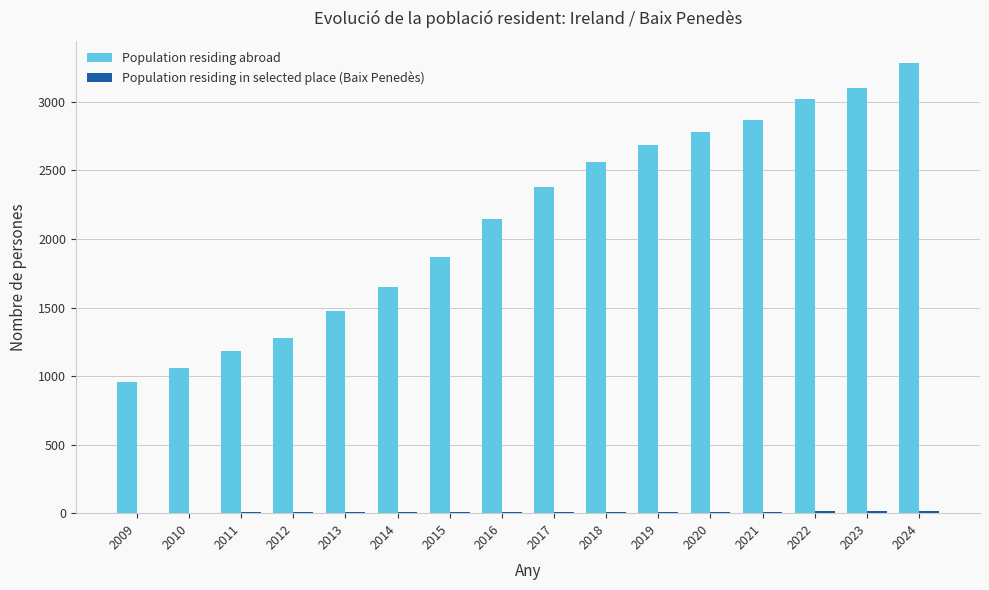

Is it true that Population residing abroad equals 4036 at 2020?

False